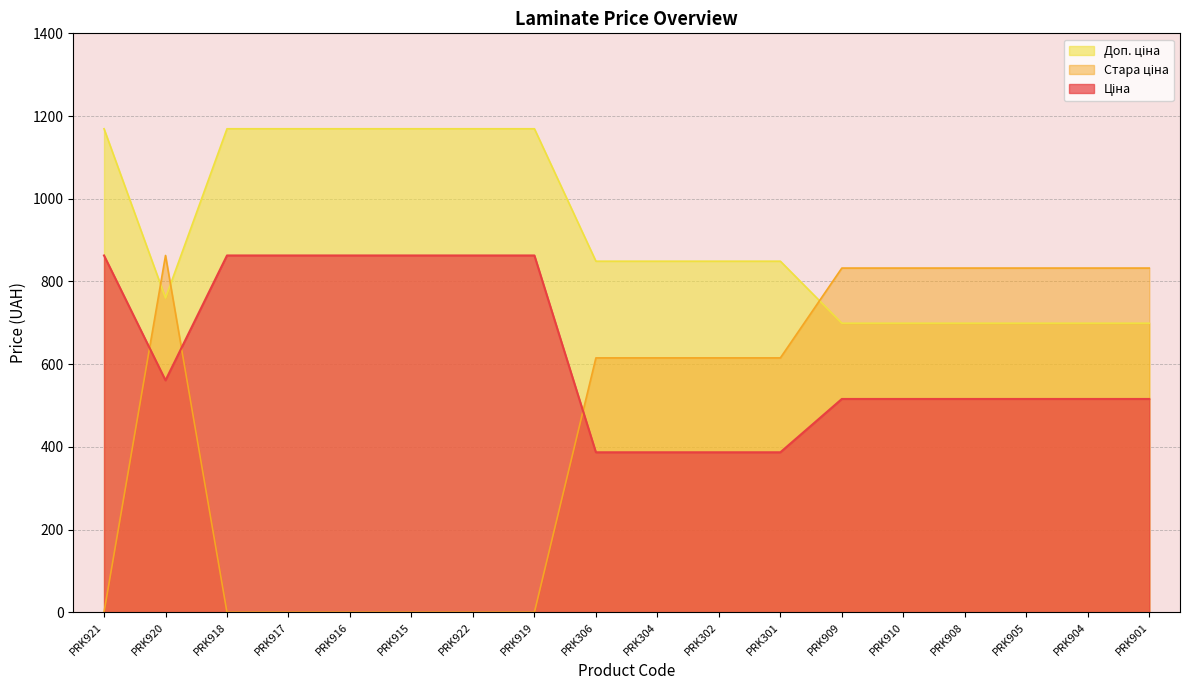

Is the value of Стара ціна at PRK915 greater than the value of Ціна at PRK901?

No